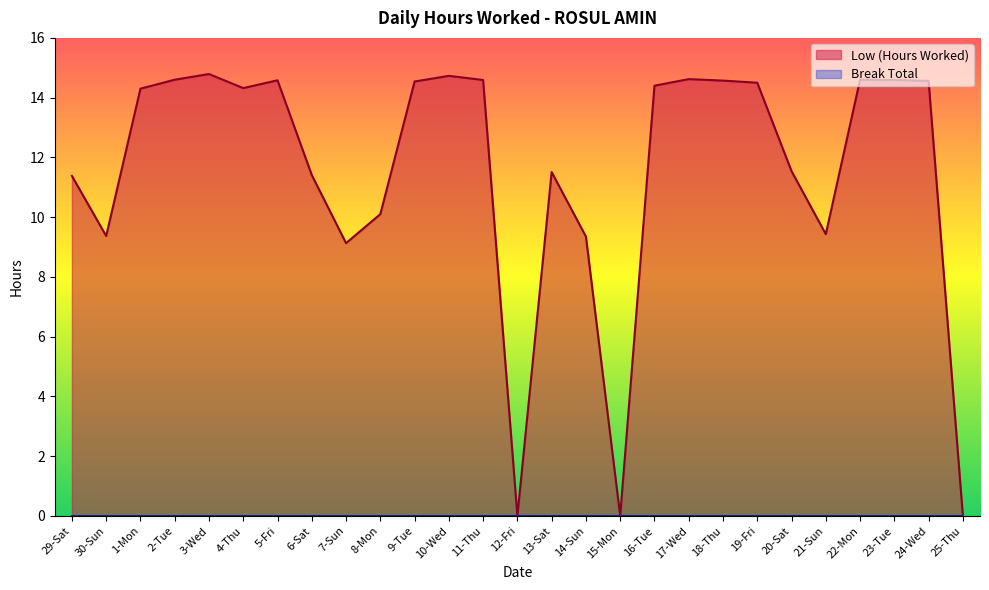

How many values are above zero?

24